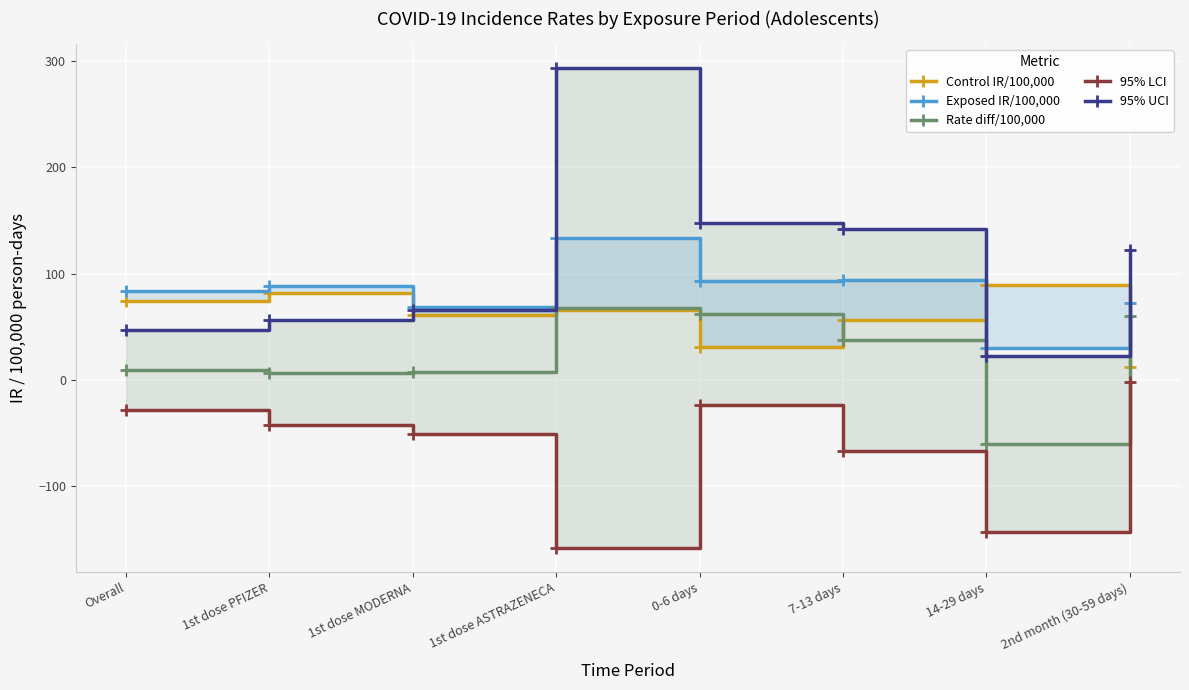

Which series has the largest range (max minus min)?

95% UCI